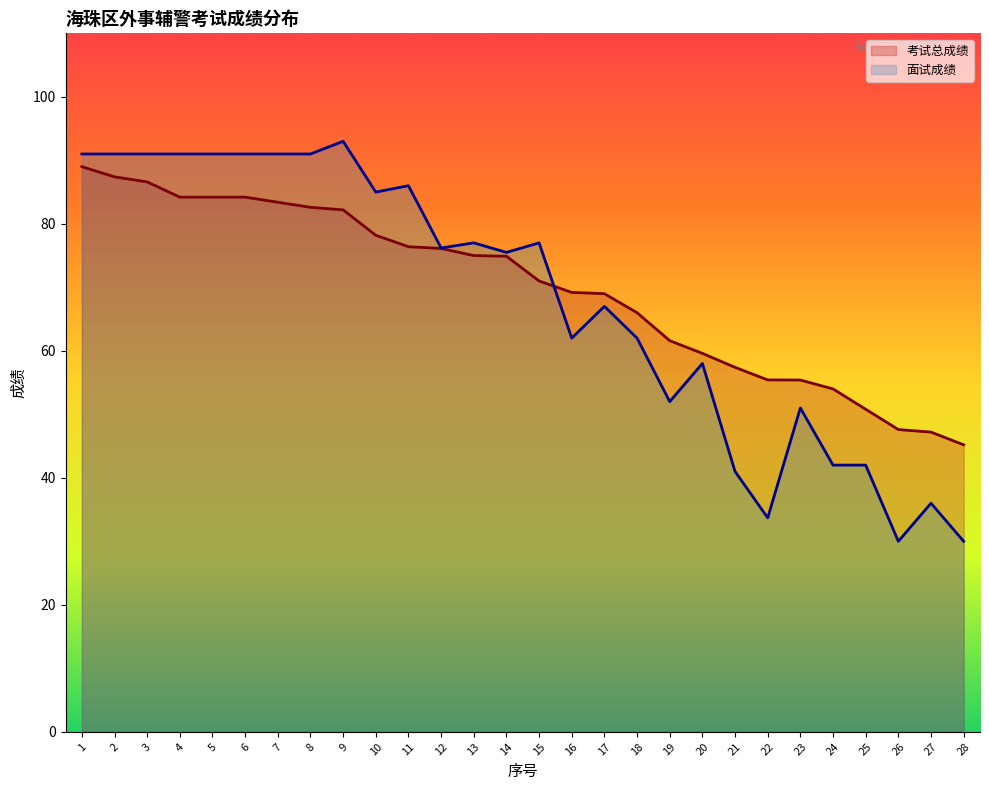

Reading right to left, extract all data points from this chart.

考试总成绩: 45.2	47.2	47.6	50.8	54.0	55.4	55.4	57.4	59.6	61.6	66.0	69.0	69.2	71.0	74.9	75.0	76.1	76.4	78.2	82.2	82.6	83.4	84.2	84.2	84.2	86.6	87.4	89.0
面试成绩: 30.0	36.0	30.0	42.0	42.0	51.0	33.7	41.0	58.0	52.0	62.0	67.0	62.0	77.0	75.5	77.0	76.2	86.0	85.0	93.0	91.0	91.0	91.0	91.0	91.0	91.0	91.0	91.0